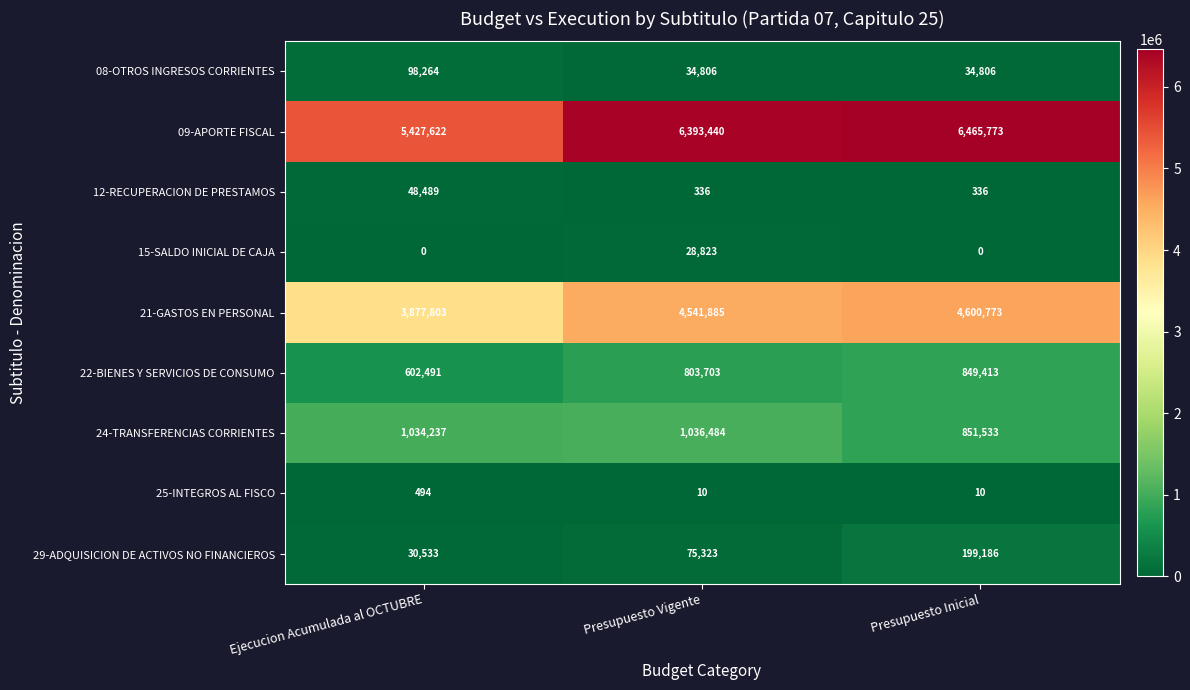

What is the sum of all 12-RECUPERACION DE PRESTAMOS values?

49161